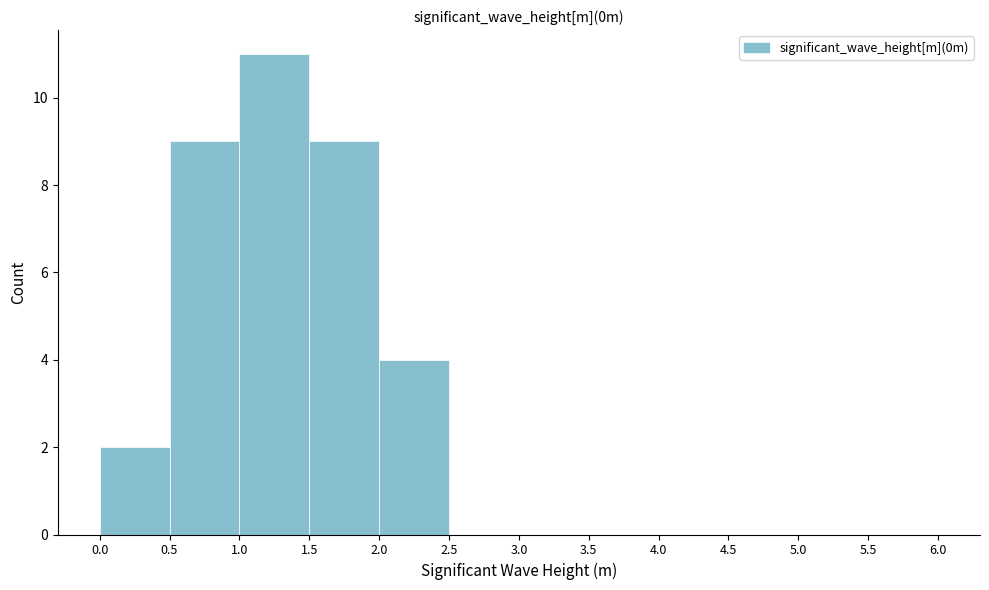

Over which range of the x-axis is the bar tallest?

1.0 to 1.5